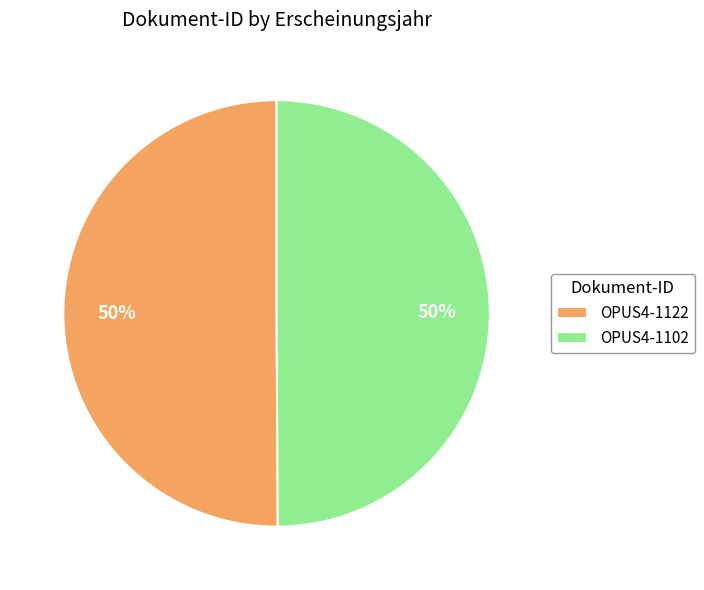

To the nearest percent, what percentage of the pie is OPUS4-1102?

50%